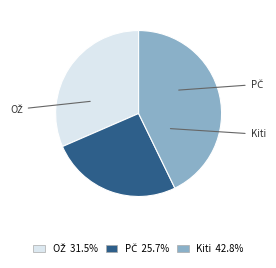

Is there a majority slice in this chart?

No